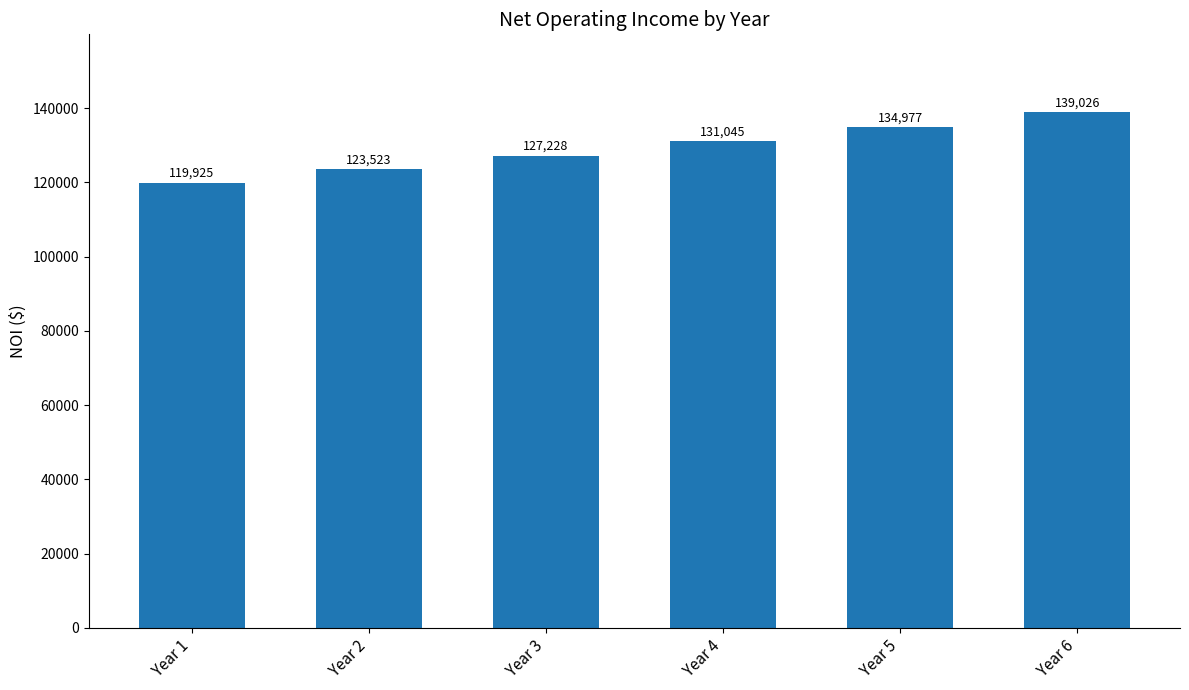

What is the sum of all values?

775724.1